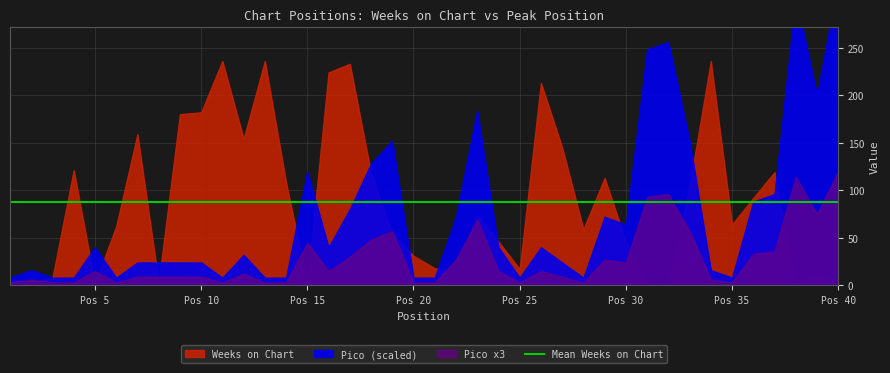

True or false: Weeks on Chart has a value of 249 at 10.

False